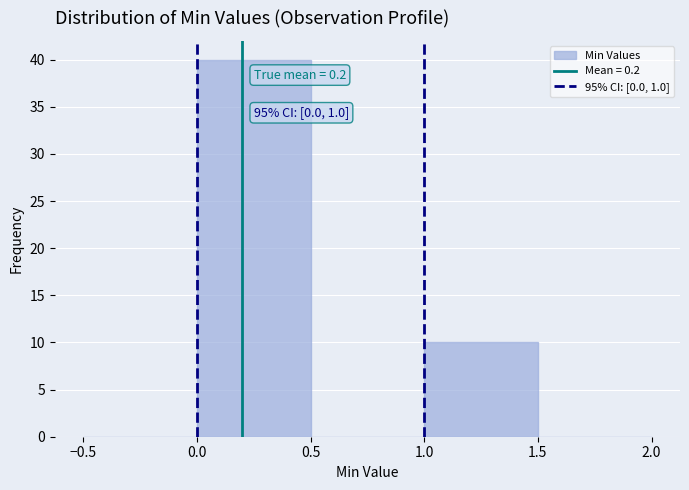

Over which range of the x-axis is the bar tallest?

0.0 to 0.5